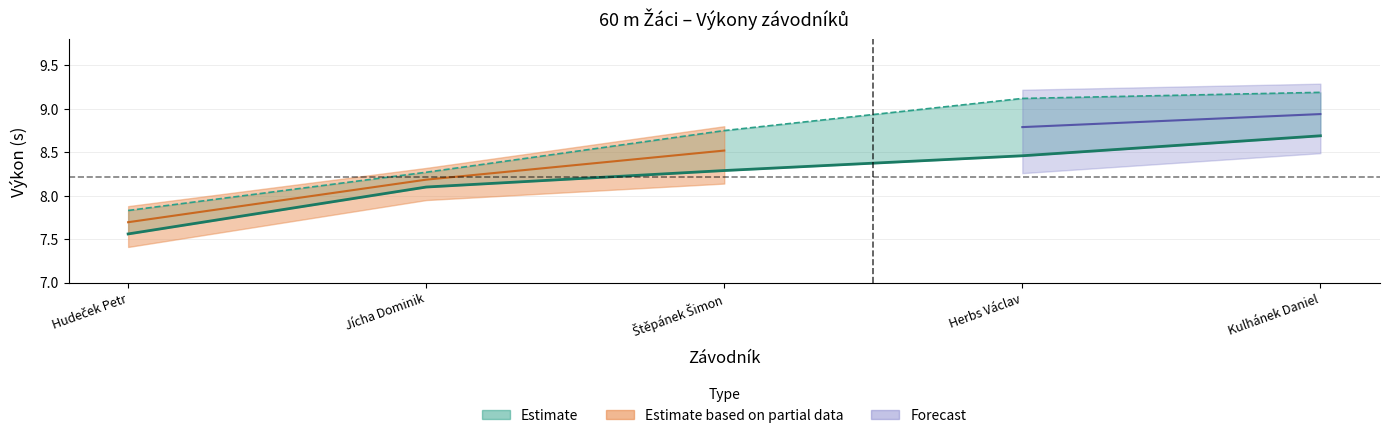

What is the difference between the maximum and second lowest values in the PB series?

0.9